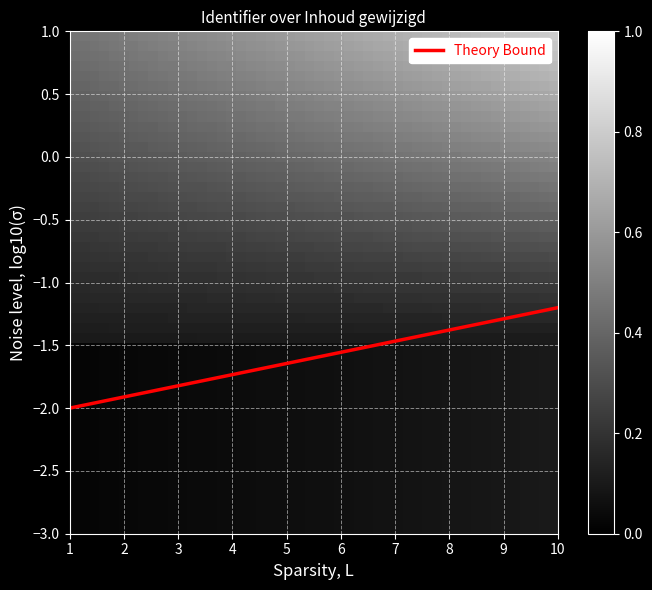

Between 1 and 10, which is larger?

10